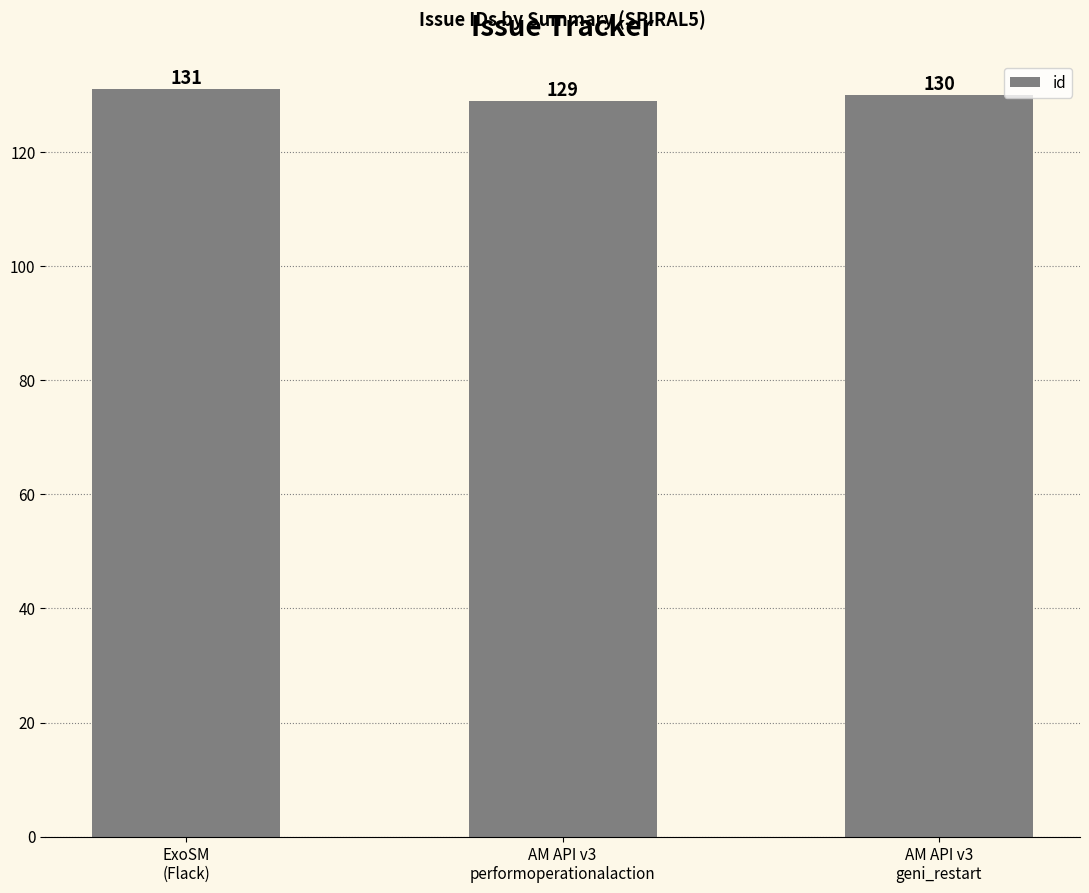

The value at AM API v3
performoperationalaction is 129. True or false?

True